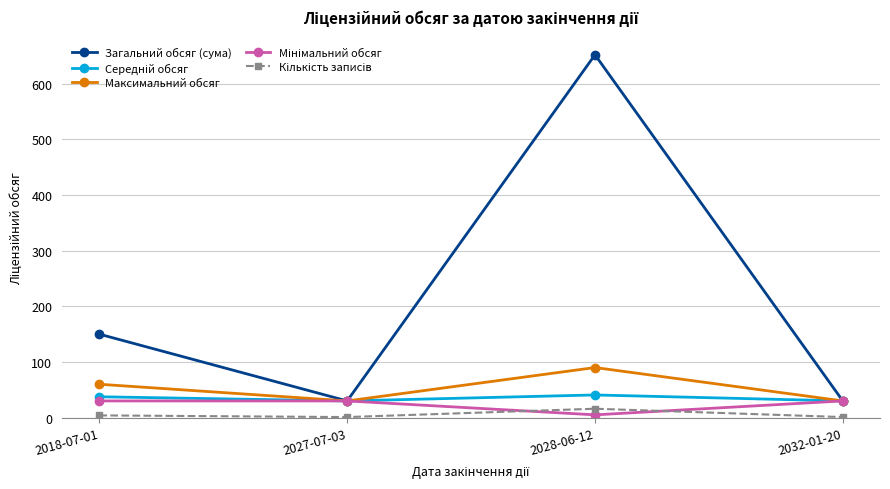

What is the sum of all Максимальний обсяг values?

210.0